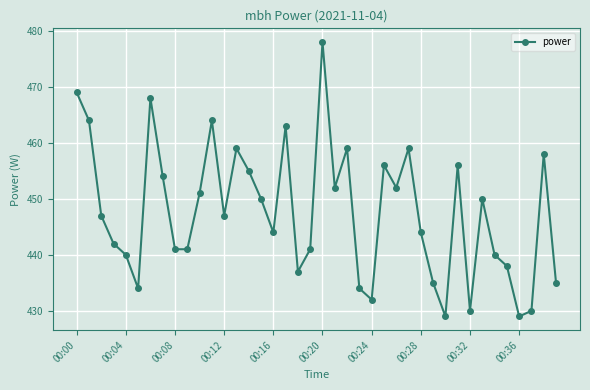

What is the value of the 35th point from the left?

440